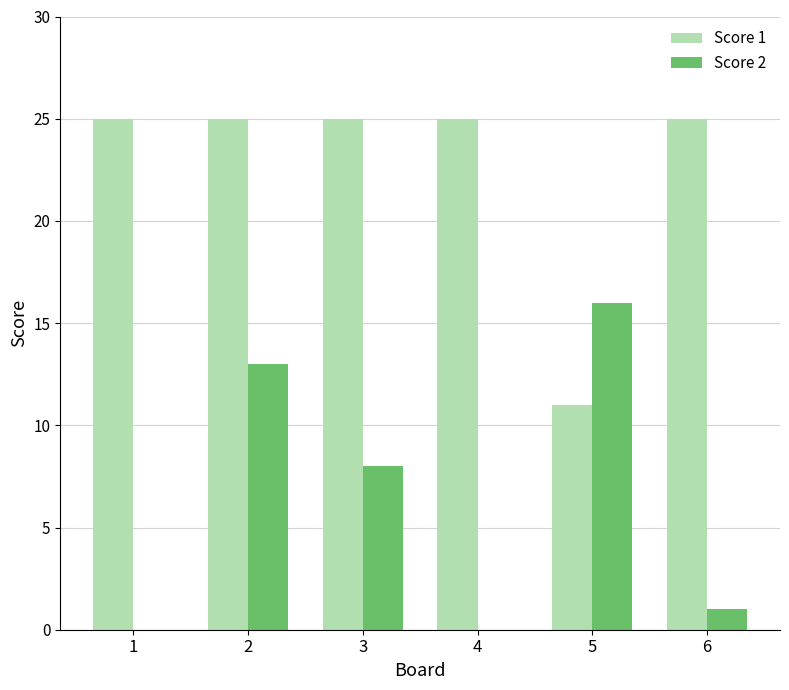

What is the total value across all series at 5?

27